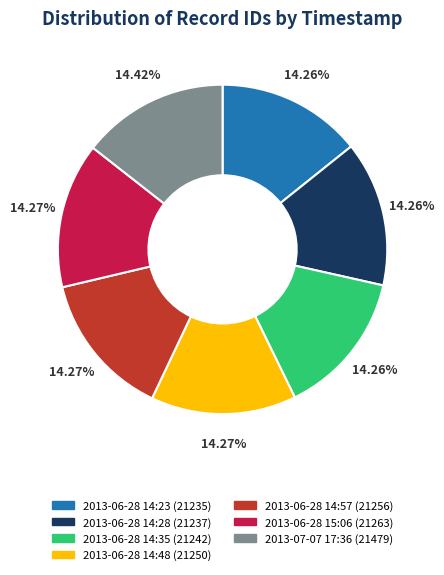

Is the sum of 2013-07-07 17:36 and 2013-06-28 14:28 greater than half?

No